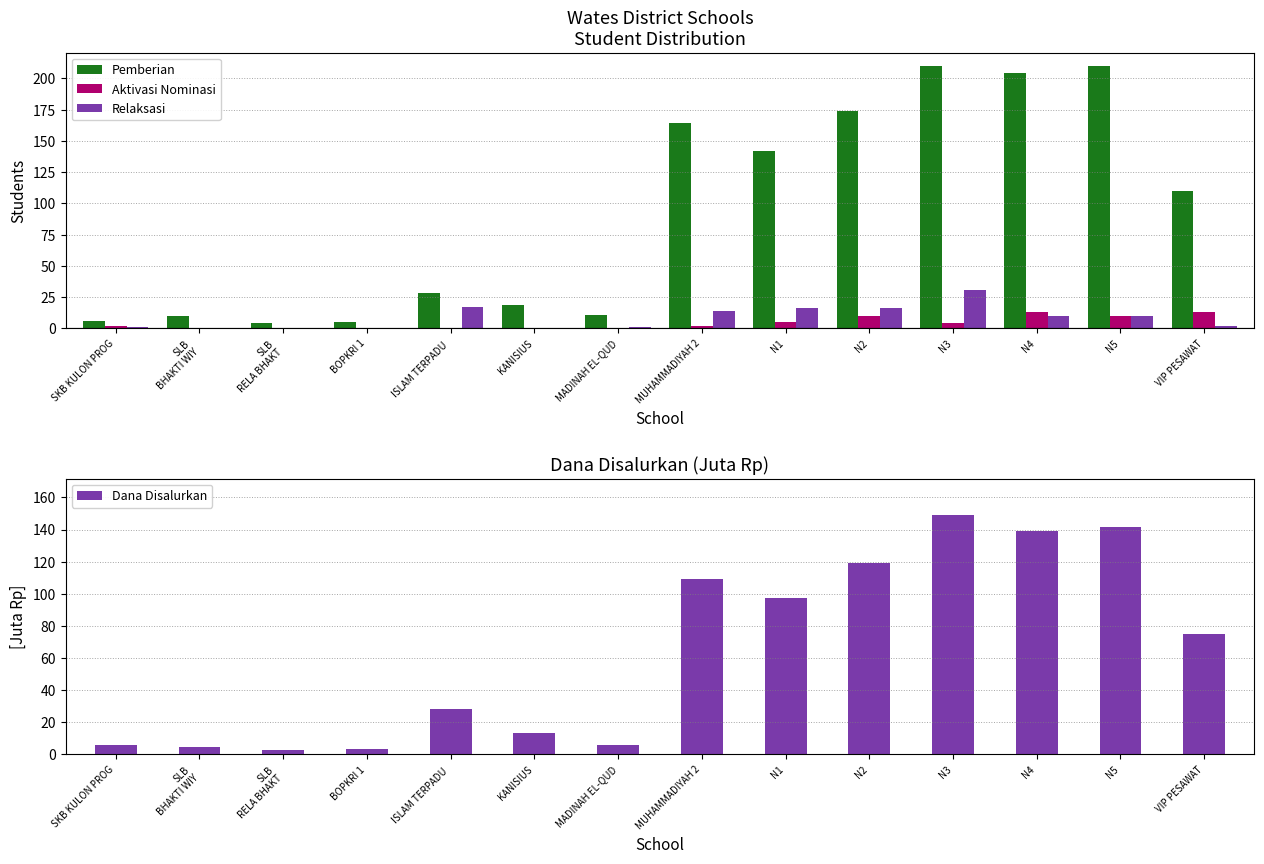

What is the sum of the Relaksasi values at SLB
BHAKTI WIY and N2?

16